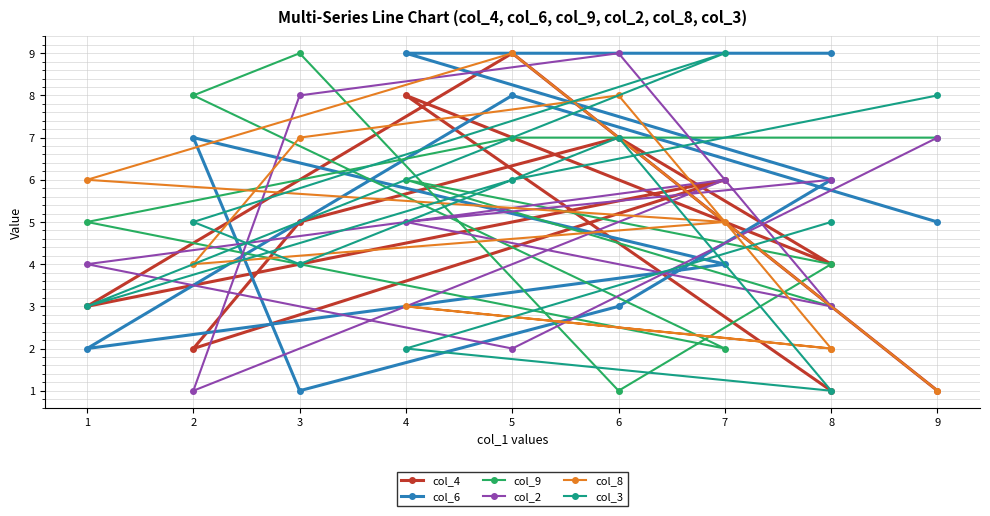

True or false: col_3 and col_9 intersect in this chart.

True